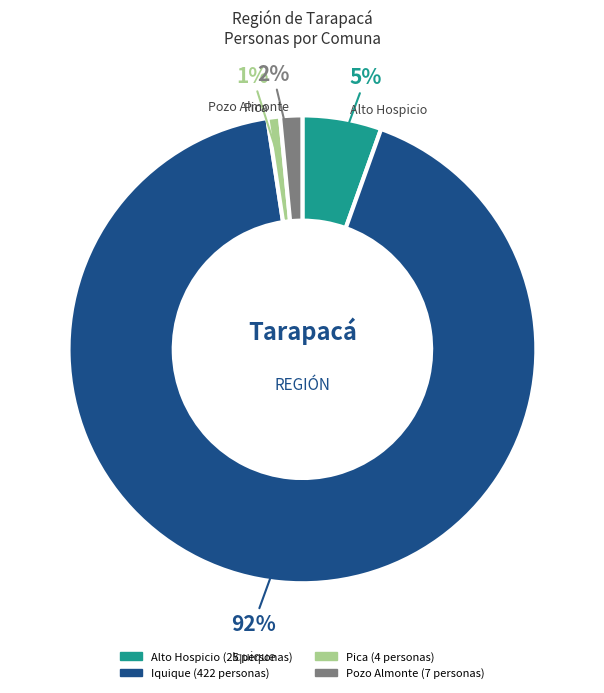

What percentage is the Alto Hospicio slice, to the nearest percent?

5%